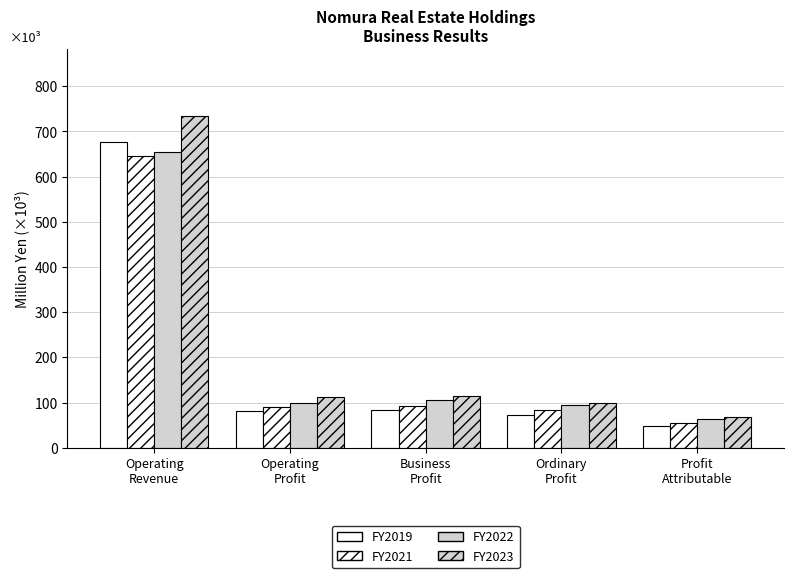

Does the chart contain any negative values?

No